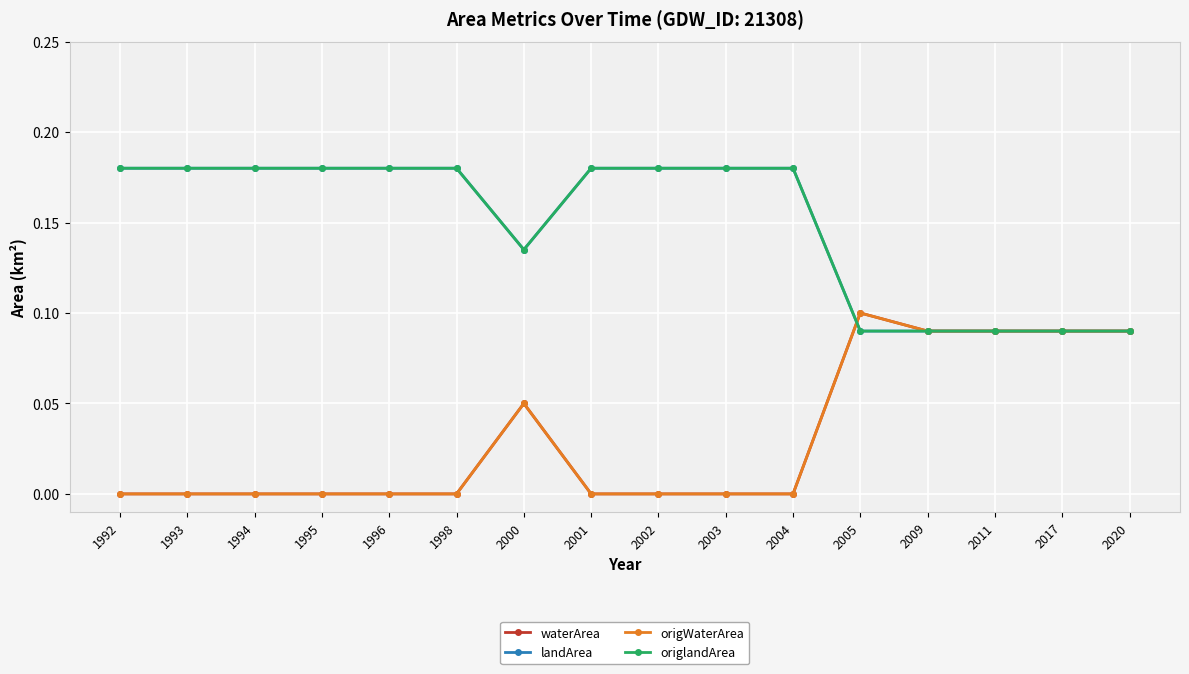

Is the value of waterArea at 2003 greater than the value of origWaterArea at 2004?

No